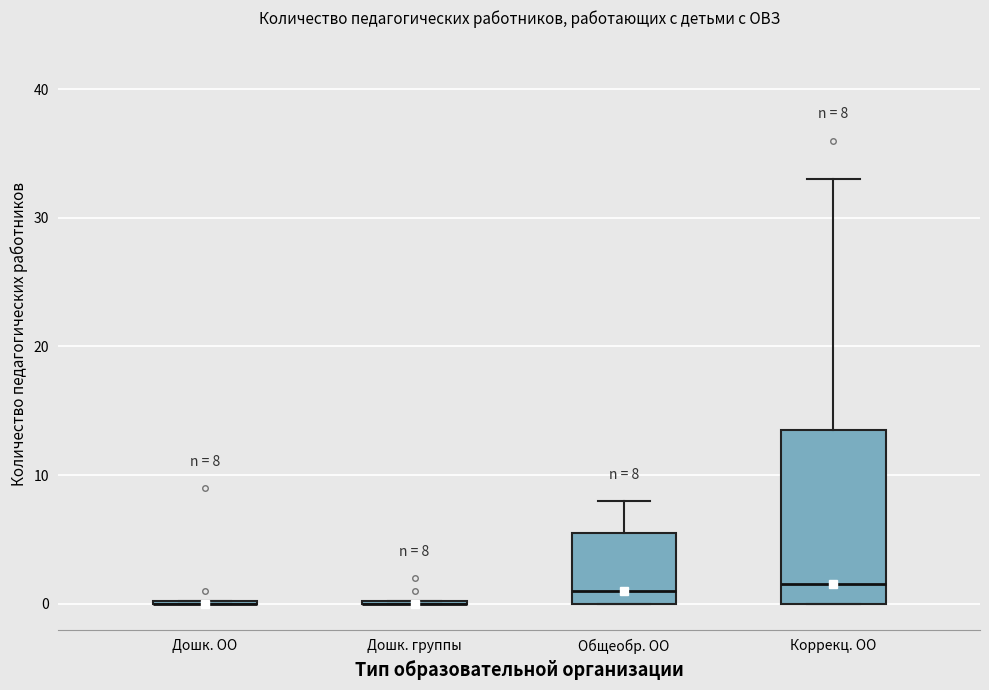

Which box is the tallest, from its lower edge to its upper edge?

Коррекц. ОО